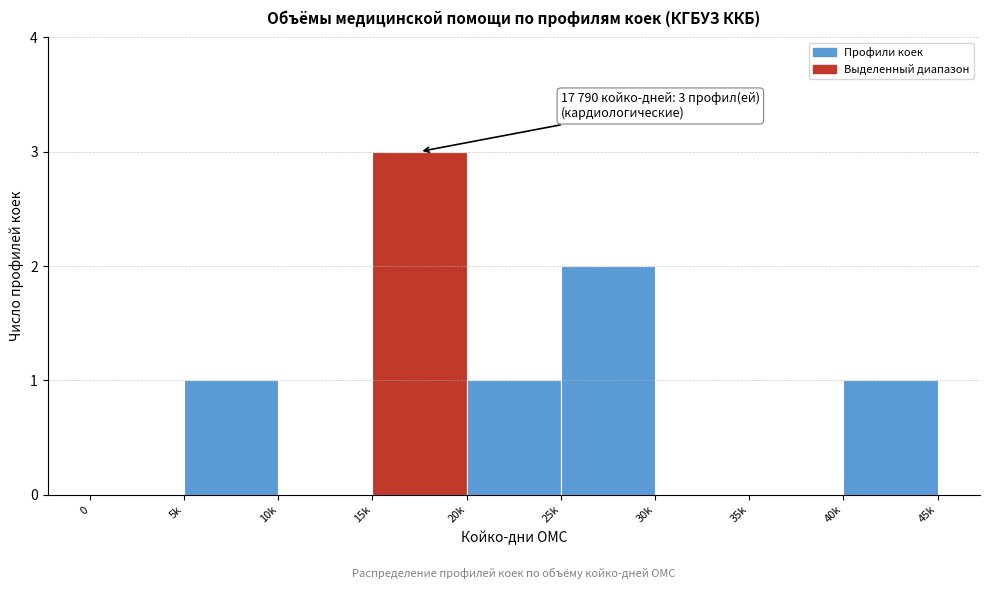

Reading left to right, transcribe all the data shown in this chart.

0=0	5k=1	10k=0	15k=3	20k=1	25k=2	30k=0	35k=0	40k=1